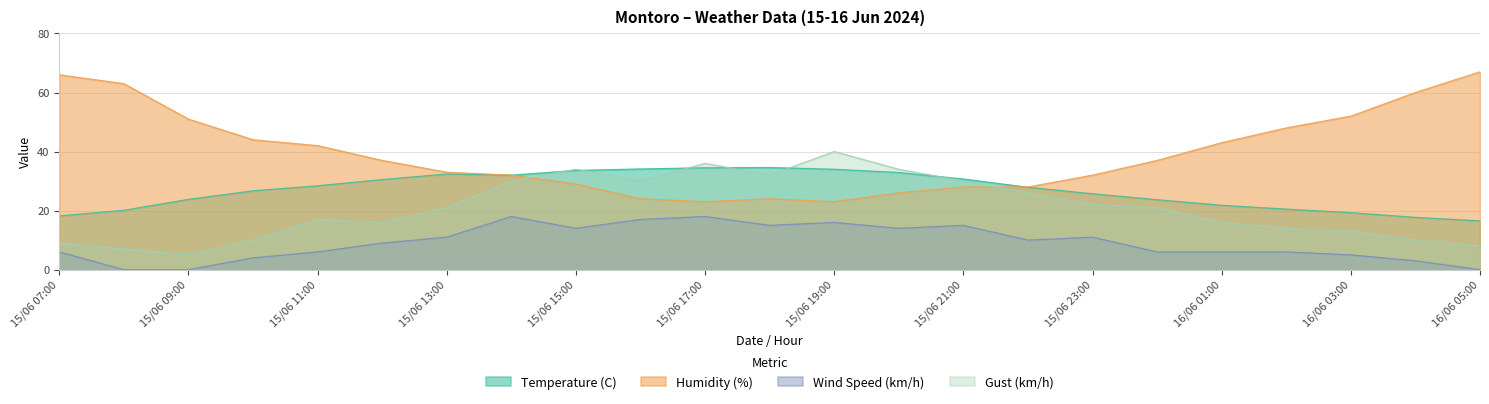

Rank the series by their average value, from lowest to highest.

Wind Speed (km/h), Gust (km/h), Temperature (C), Humidity (%)